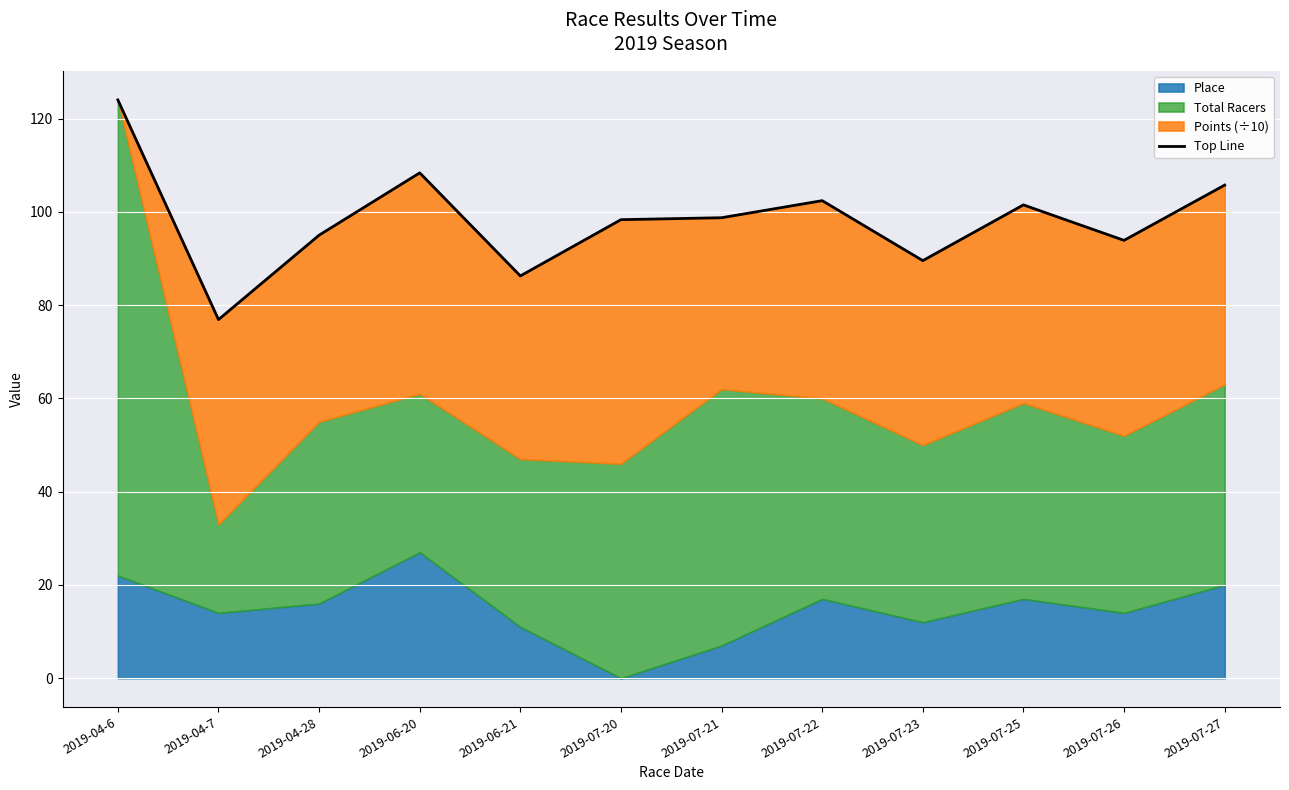

The chart shows a value of 89.5 at 2019-07-23. True or false?

True